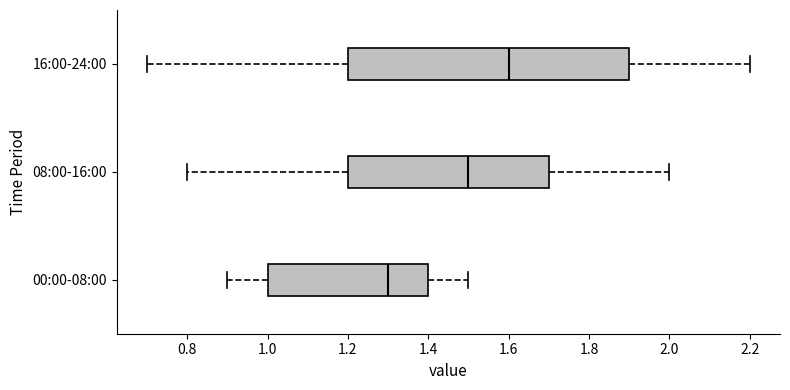

Where is the left edge of the box for 08:00-16:00 on the x-axis? The values are not printed on the chart, so give them approximately, as read against the axis.

1.2